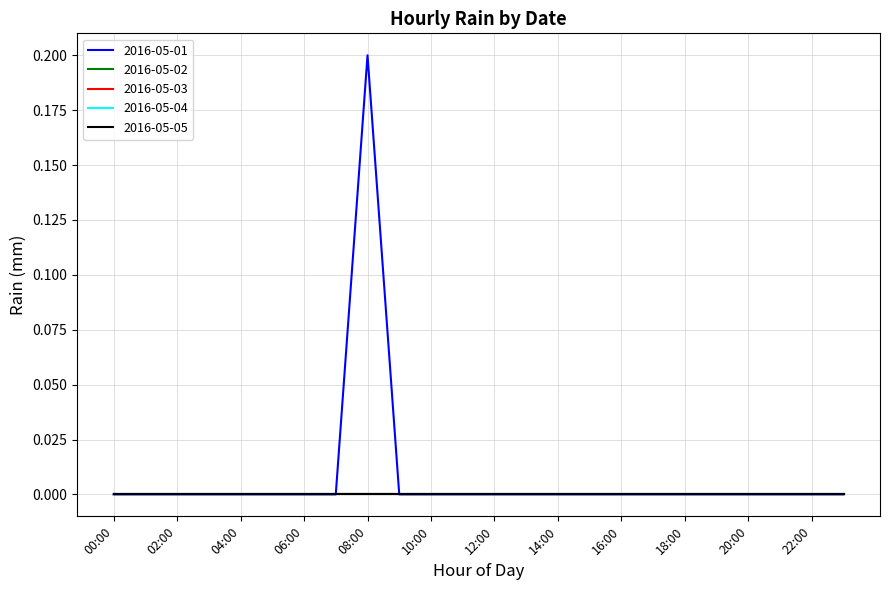

Does the chart have visible grid lines?

Yes